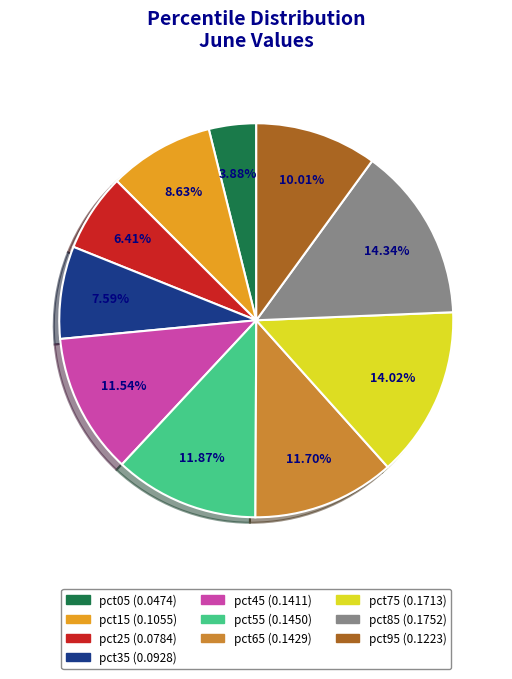

How much of the chart is everything except pct95?

90.0%